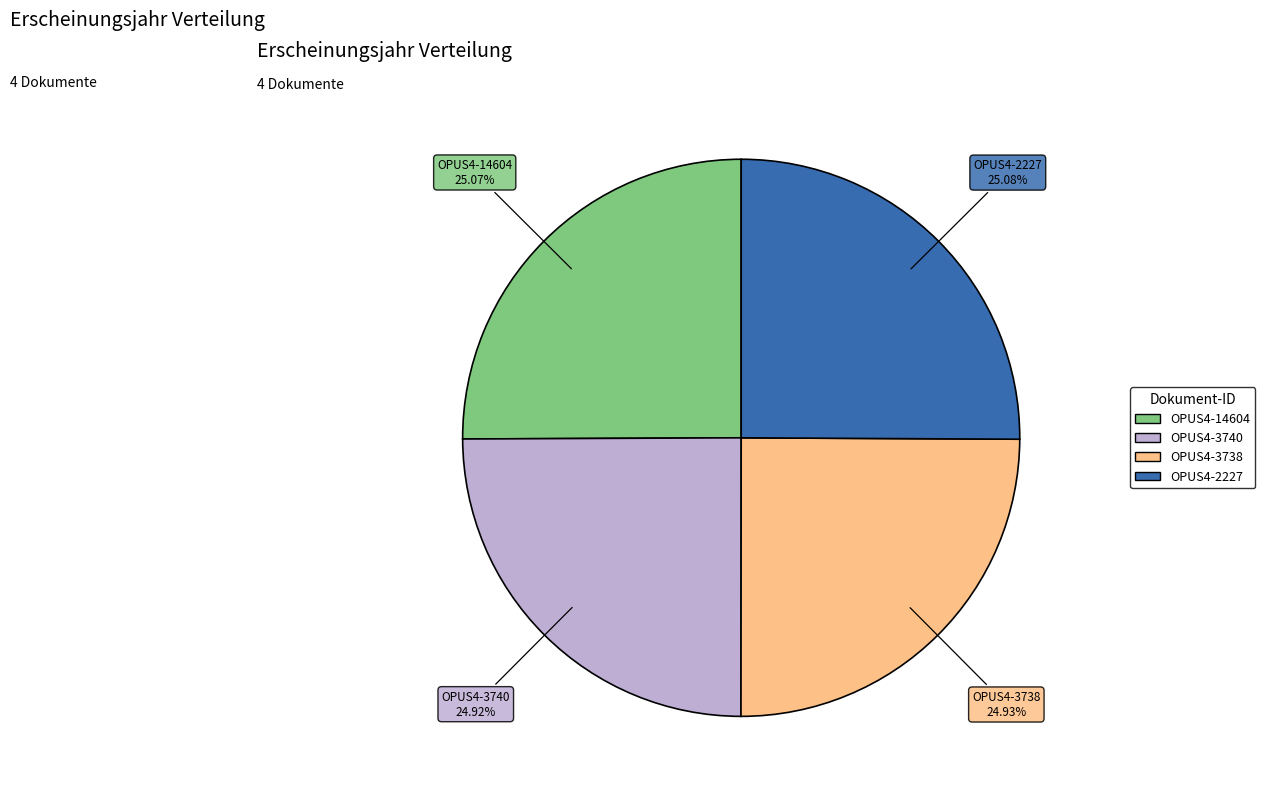

Is there a majority slice in this chart?

No